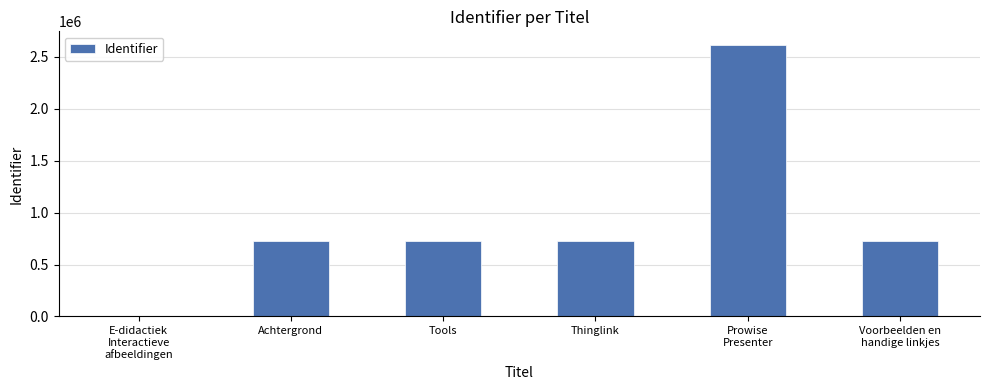

The chart shows a value of 1080507 at Tools. True or false?

False